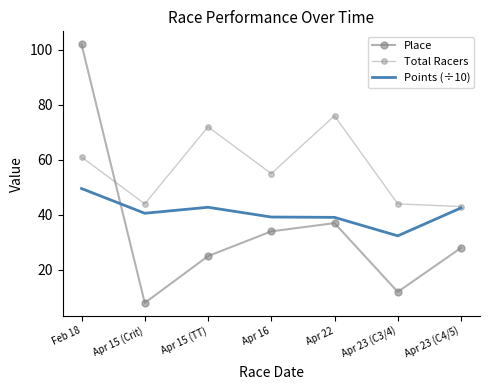

Reading left to right, what are all the values shown in this chart?

Place: Feb 18=102.0	Apr 15 (Crit)=8.0	Apr 15 (TT)=25.0	Apr 16=34.0	Apr 22=37.0	Apr 23 (C3/4)=12.0	Apr 23 (C4/5)=28.0
Total Racers: Feb 18=61.0	Apr 15 (Crit)=44.0	Apr 15 (TT)=72.0	Apr 16=55.0	Apr 22=76.0	Apr 23 (C3/4)=44.0	Apr 23 (C4/5)=43.0
Points (÷10): Feb 18=49.6	Apr 15 (Crit)=40.6	Apr 15 (TT)=42.8	Apr 16=39.2	Apr 22=39.1	Apr 23 (C3/4)=32.4	Apr 23 (C4/5)=42.5